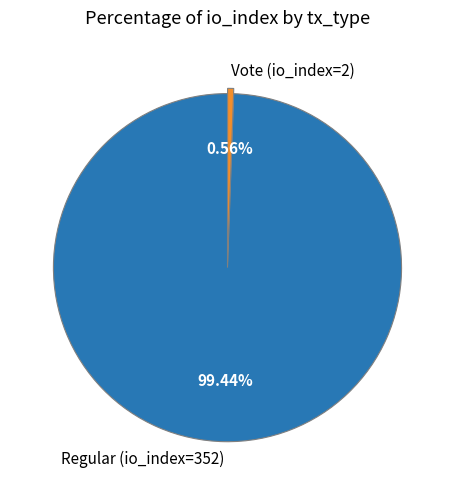

What percentage do Regular (io_index=352) and Vote (io_index=2) together represent?

100.0%